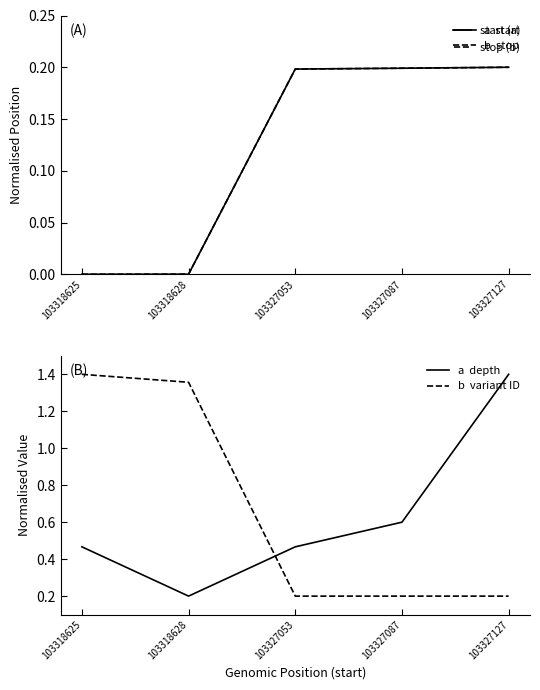

What is the value of the a  depth point at the 4th from the left?

0.6